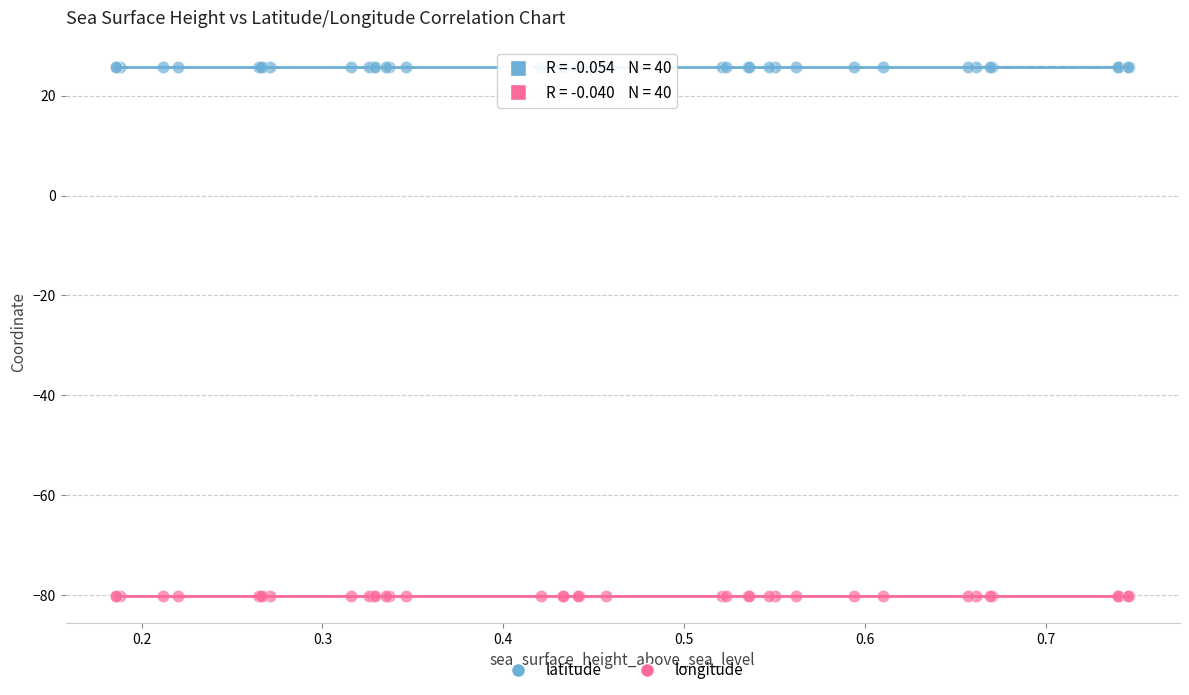

Which series has the largest Y range (max minus min)?

longitude